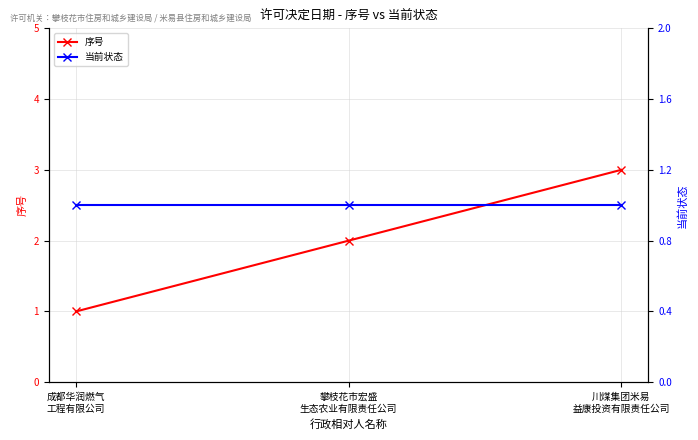

The value of 当前状态 at 川煤集团米易
益康投资有限责任公司 is 1. True or false?

False